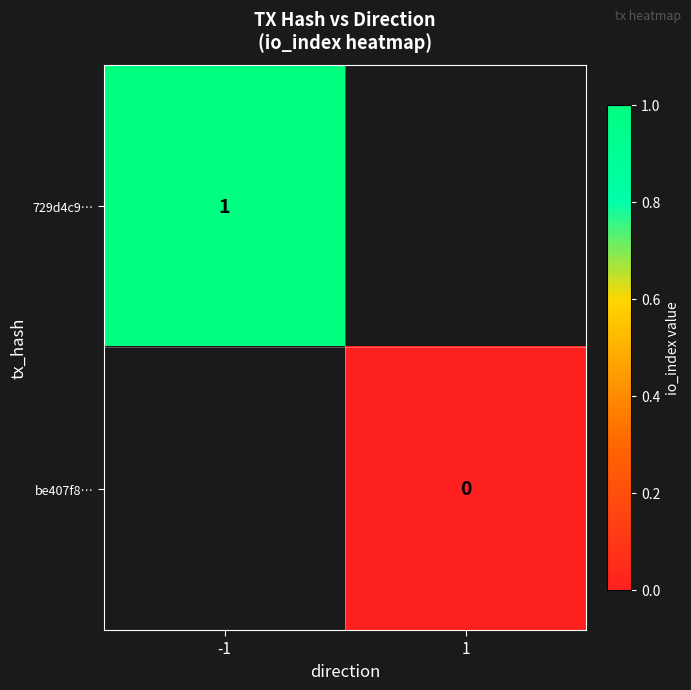

What is the greatest value displayed?

1.0